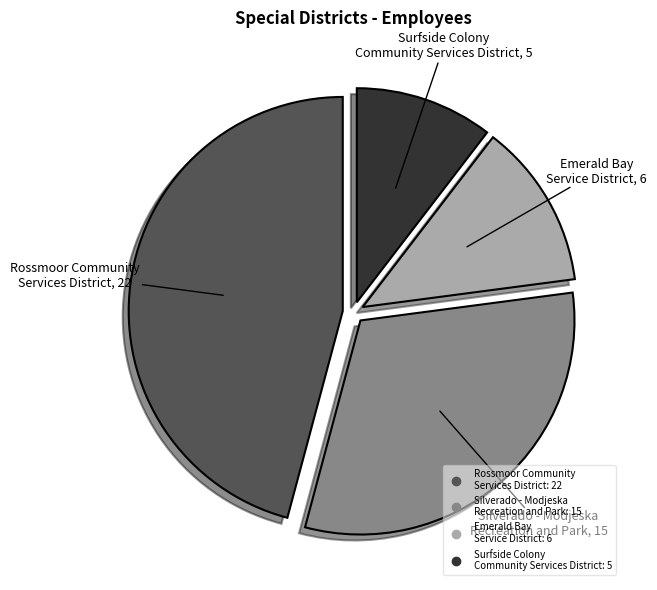

Is it true that Surfside Colony Community Services District is 1% of the pie?

False